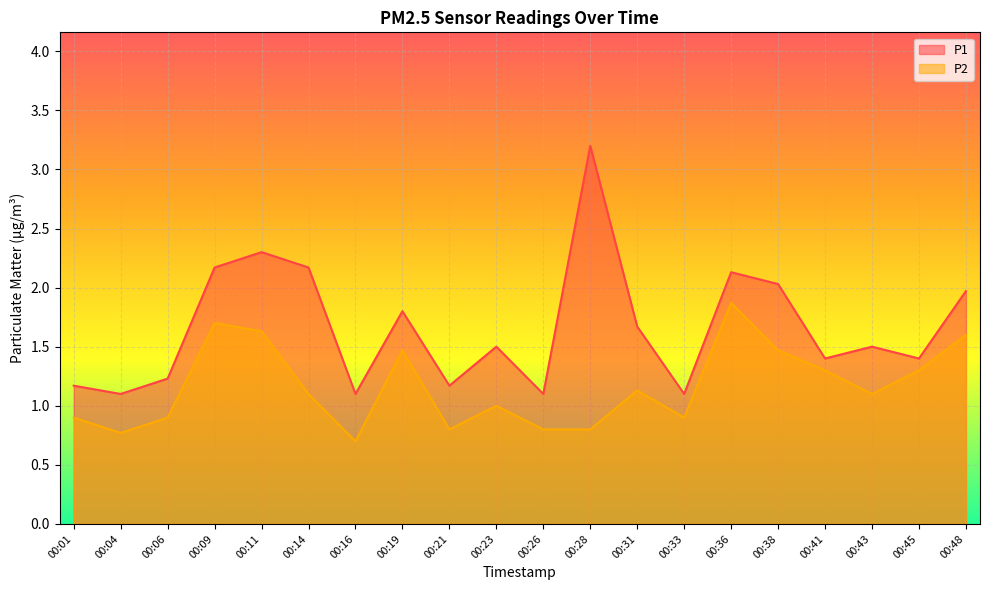

True or false: P2 and P1 intersect in this chart.

False